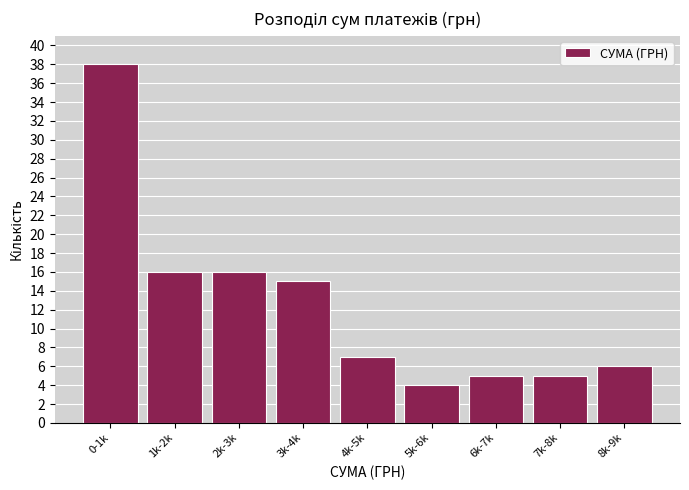

Reading left to right, what are all the values shown in this chart?

0-1k=38	1k-2k=16	2k-3k=16	3k-4k=15	4k-5k=7	5k-6k=4	6k-7k=5	7k-8k=5	8k-9k=6